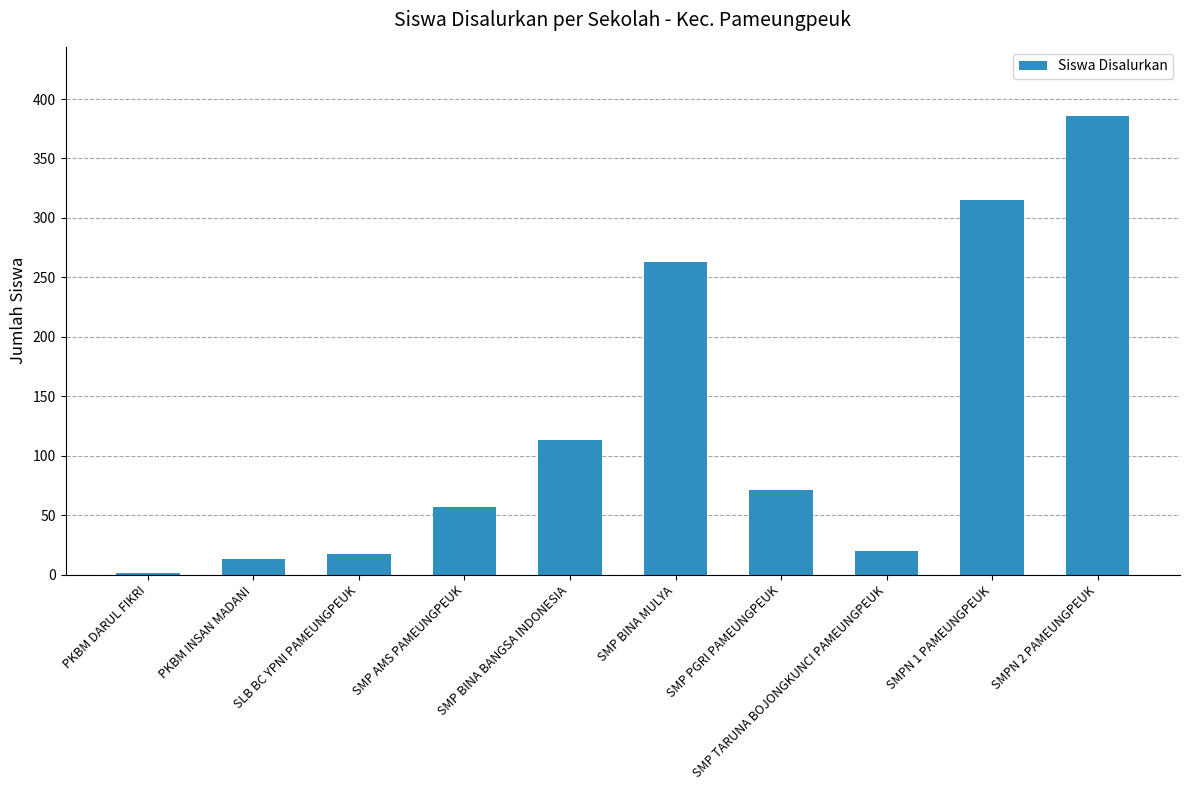

What is the ratio of the value at SMP TARUNA BOJONGKUNCI PAMEUNGPEUK to the value at SMP BINA BANGSA INDONESIA?

0.2